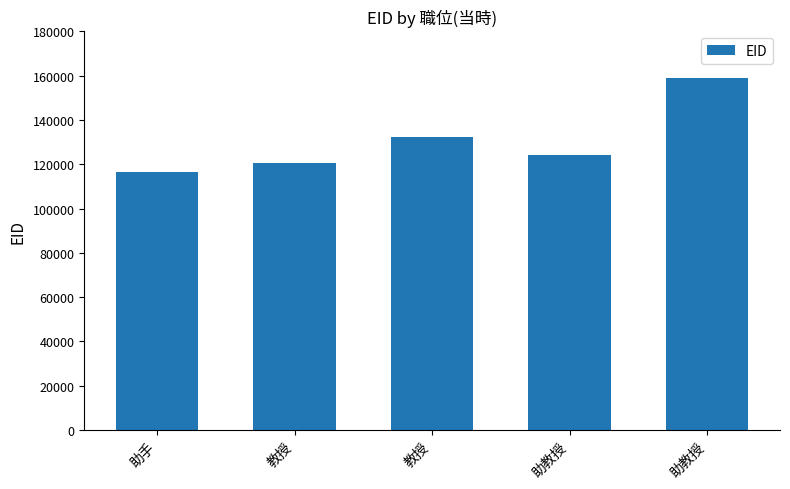

How many data points does each series have?

5